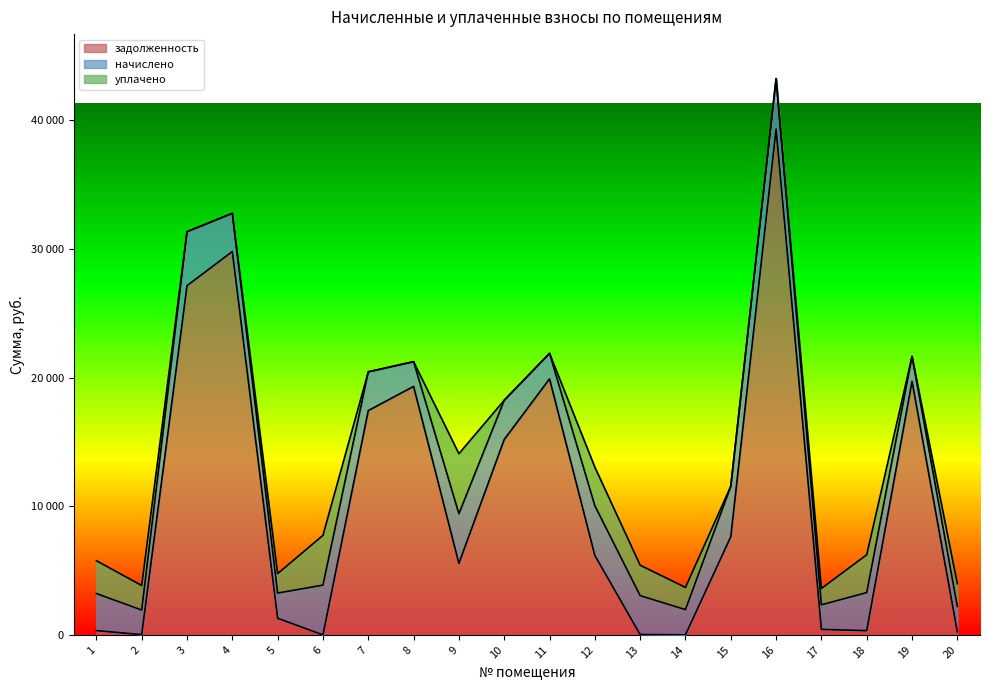

Which series ends up on top after the final intersection of уплачено and начислено?

начислено